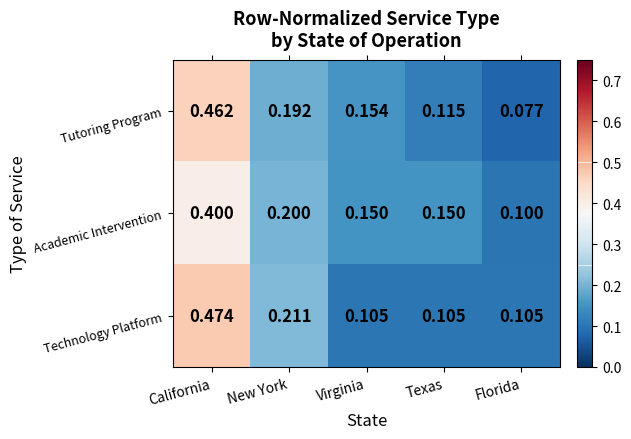

At which label is Tutoring Program closest to 0?

Florida